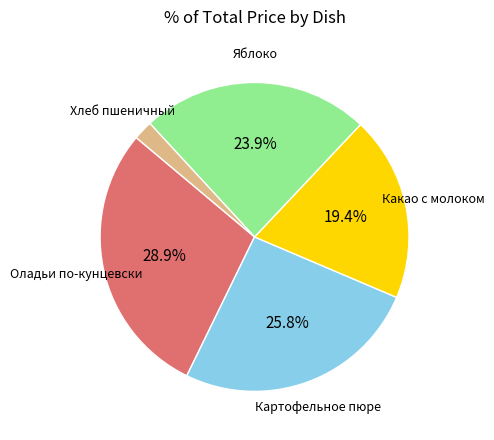

Does Яблоко account for over 50% of the chart?

No